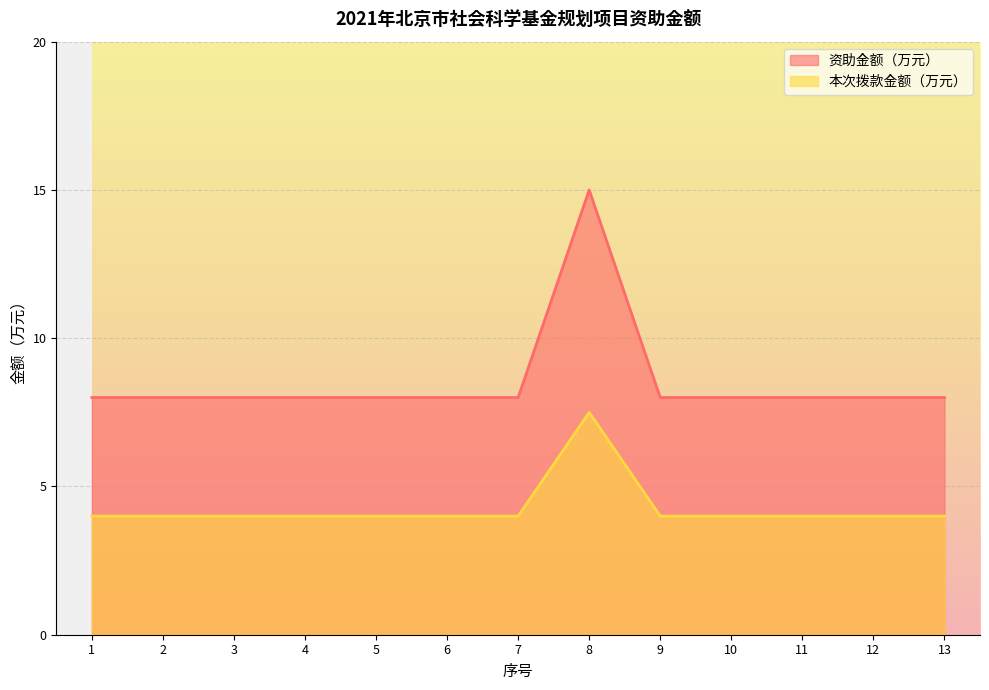

True or false: 资助金额（万元） and 本次拨款金额（万元） cross at least once.

False